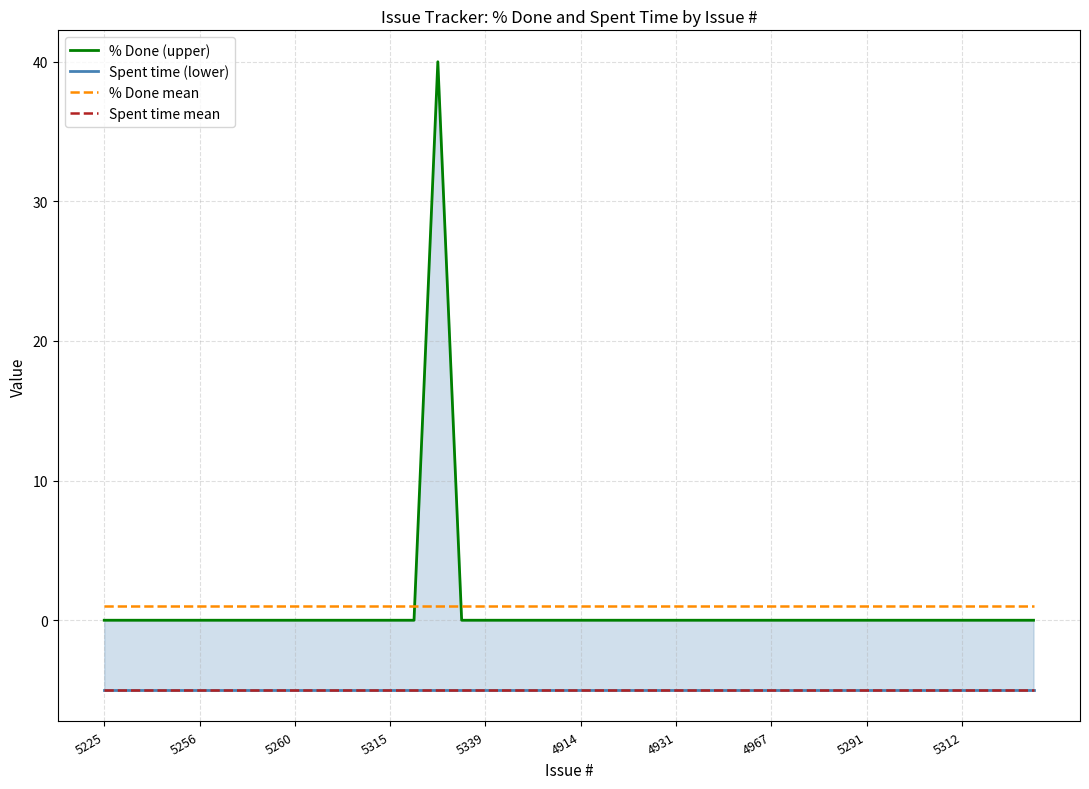

How many lines are shown in the chart?

4